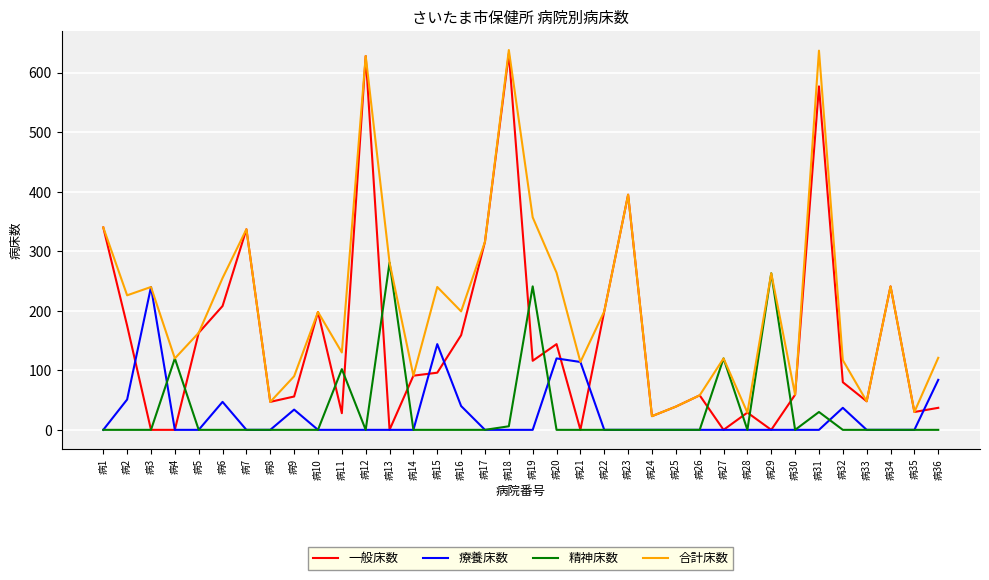

Which series has the largest total across all categories?

合計床数